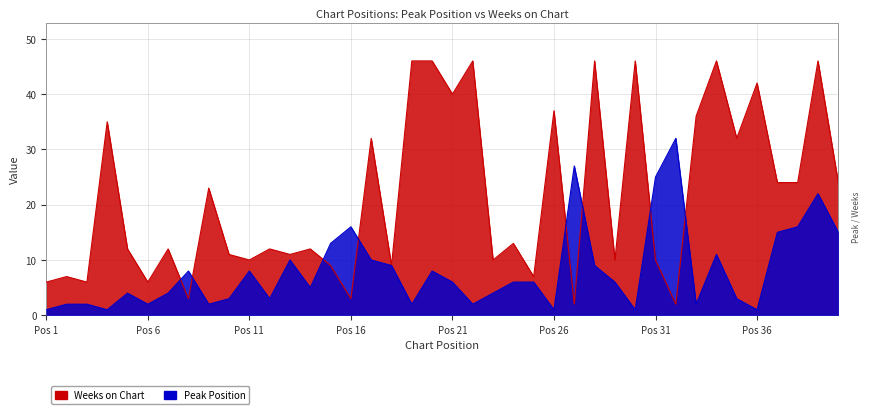

Is it true that Weeks on Chart equals 12 at 5?

True